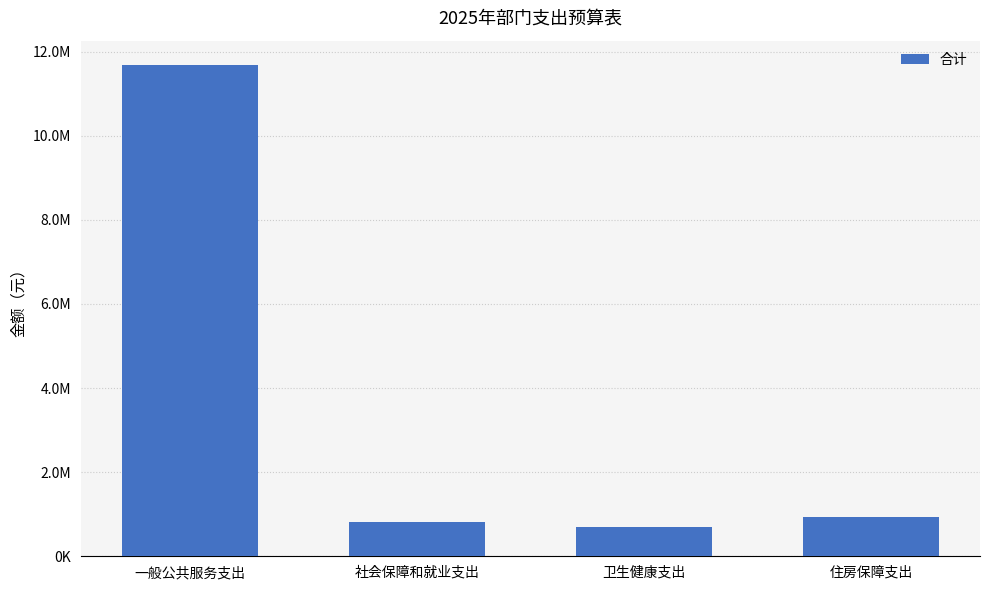

Are the bars horizontal?

No